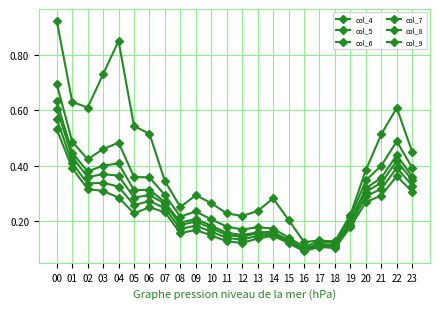

What is the approximate value of col_7 at 16?

0.1